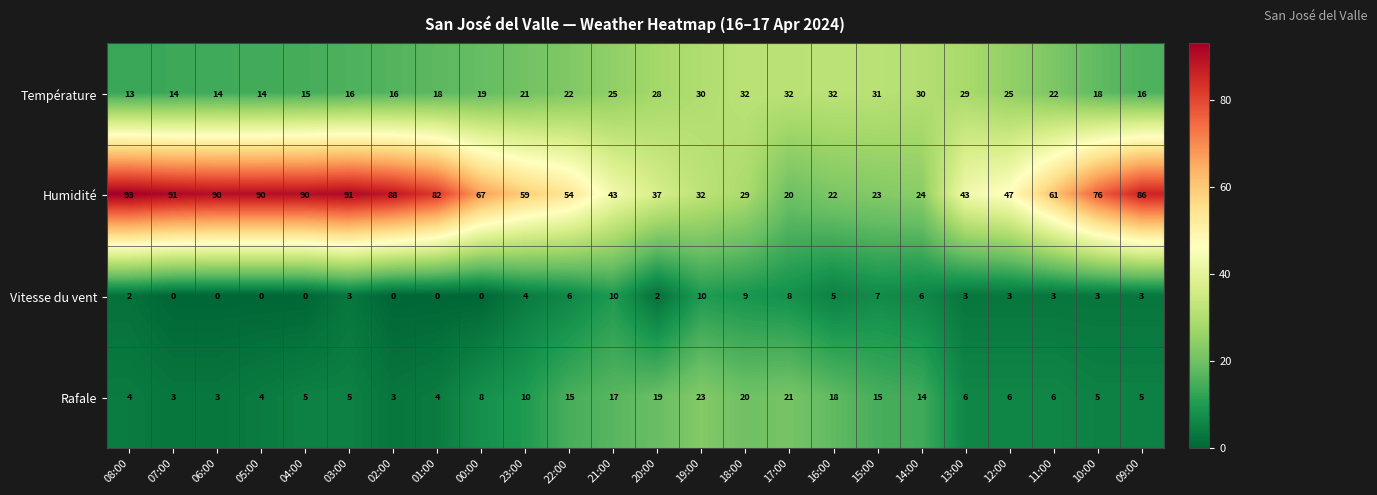

At which category is the sum across all series the highest?

03:00